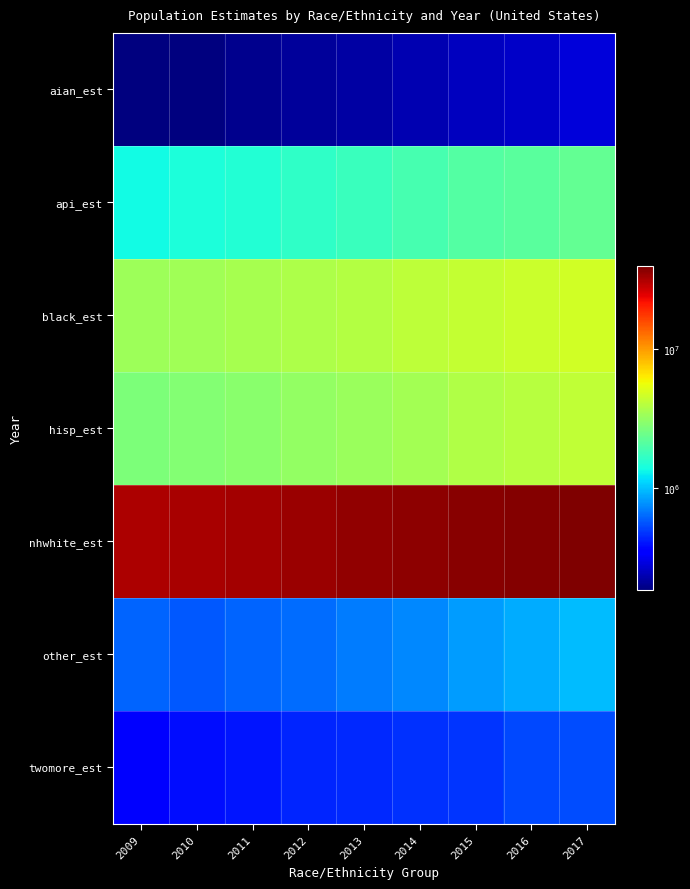

Which series has the widest spread of values?

nhwhite_est